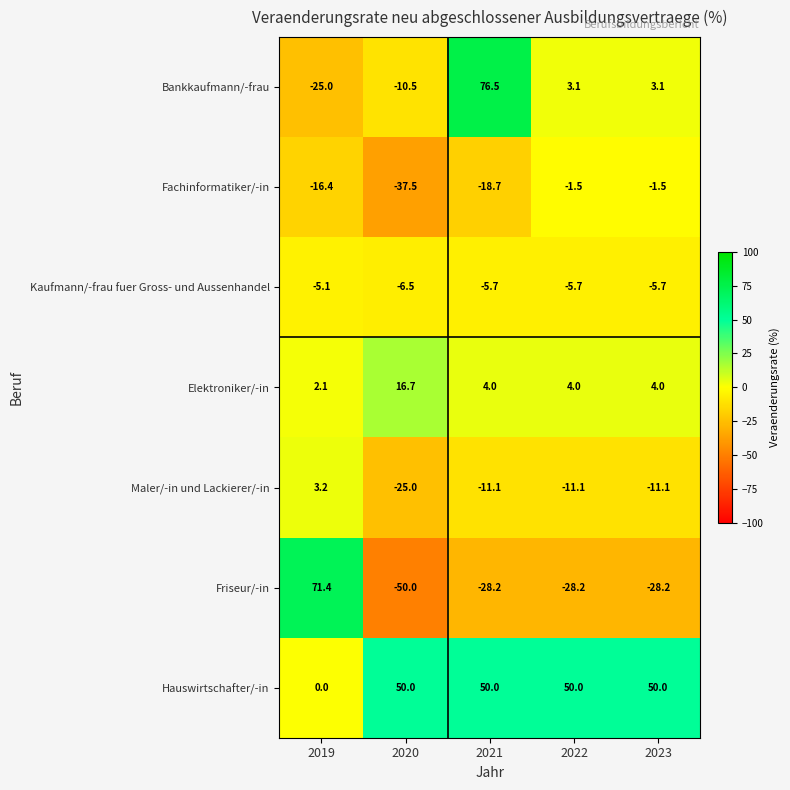

What is the spread (max minus min) of values at 2023?

78.2